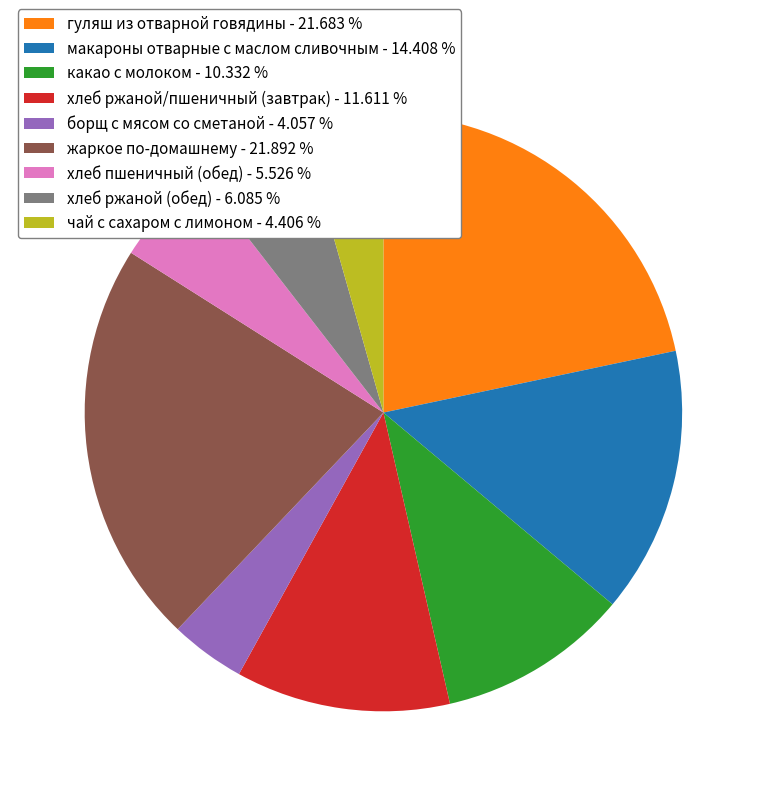

Combined, do какао с молоком - 10.332 % and гуляш из отварной говядины - 21.683 % account for over 50%?

No